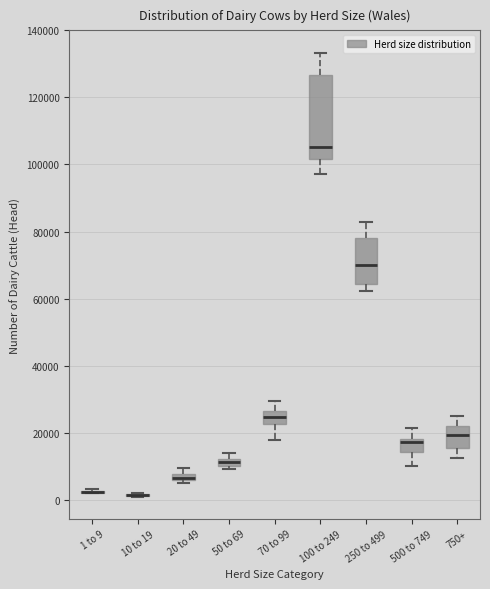

Which box is the tallest, from its lower edge to its upper edge?

100 to 249